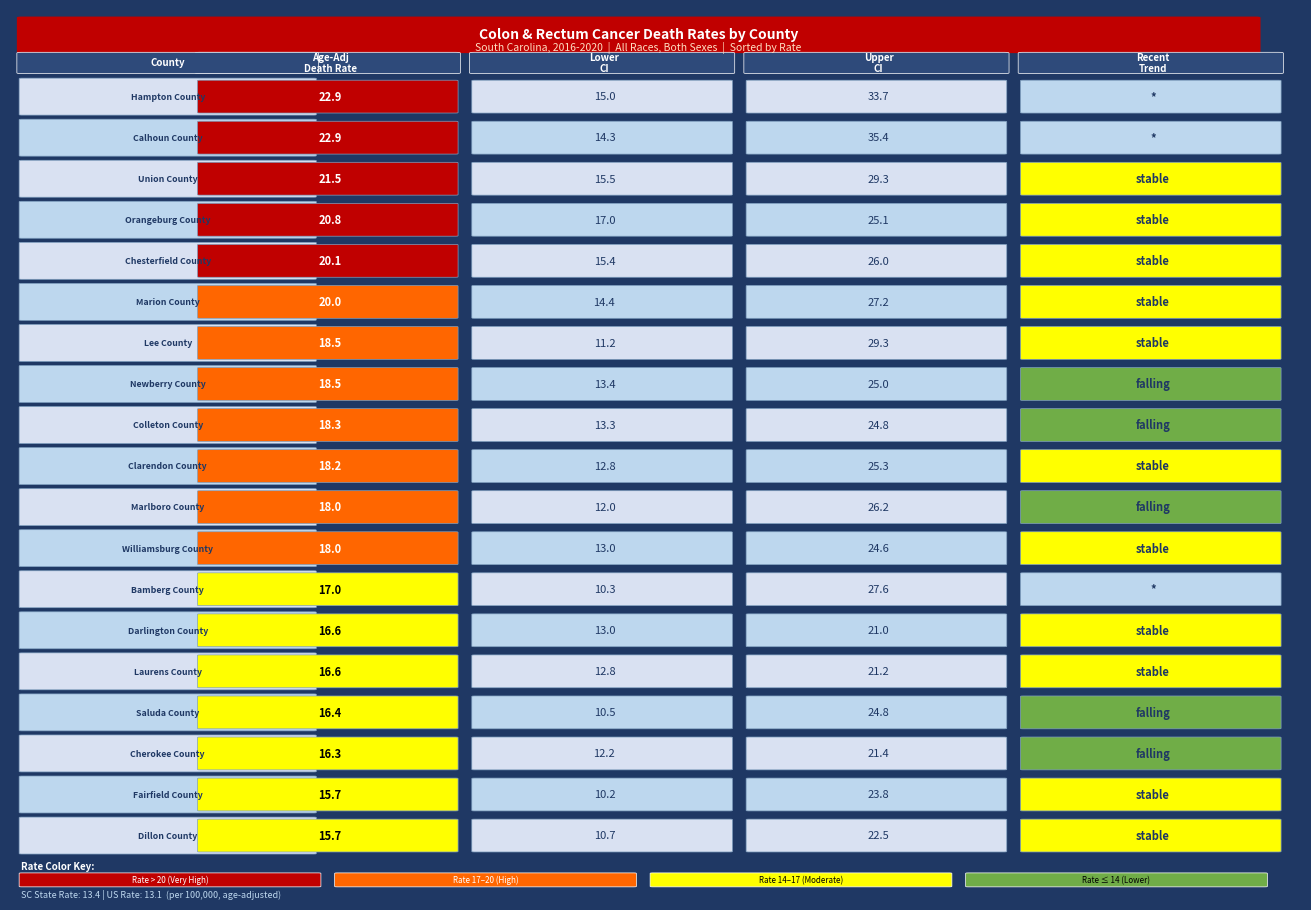

Reading right to left, list all the values displayed in this chart.

rate: 15.7	15.7	16.3	16.4	16.6	16.6	17.0	18.0	18.0	18.2	18.3	18.5	18.5	20.0	20.1	20.8	21.5	22.9	22.9
lower_ci: 10.7	10.2	12.2	10.5	12.8	13.0	10.3	13.0	12.0	12.8	13.3	13.4	11.2	14.4	15.4	17.0	15.5	14.3	15.0
upper_ci: 22.5	23.8	21.4	24.8	21.2	21.0	27.6	24.6	26.2	25.3	24.8	25.0	29.3	27.2	26.0	25.1	29.3	35.4	33.7